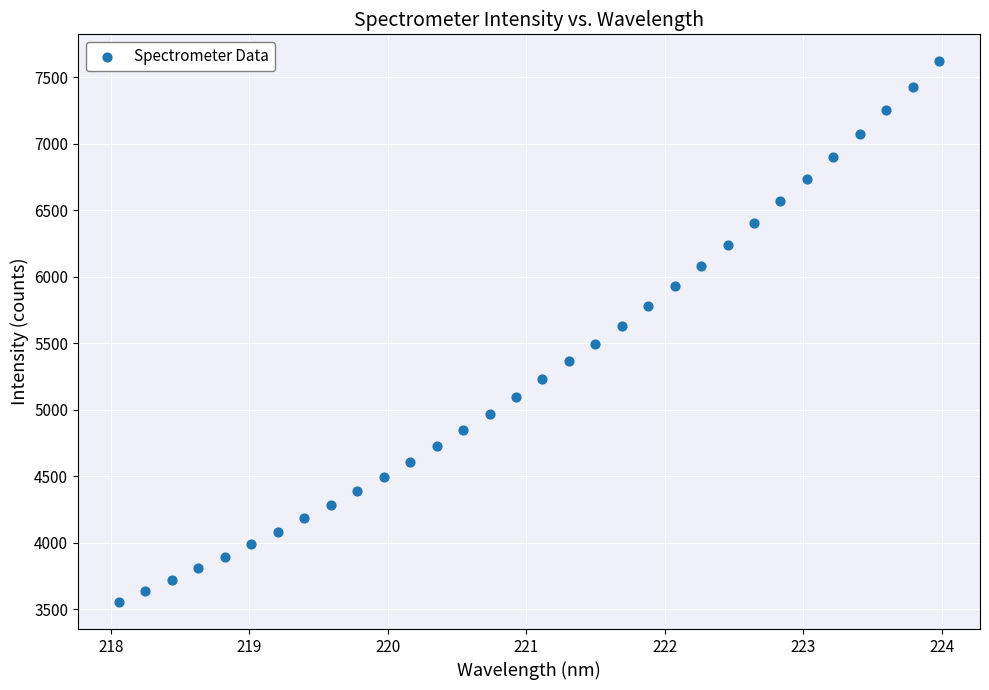

What is the range of Y values (max minus min)?

4062.6